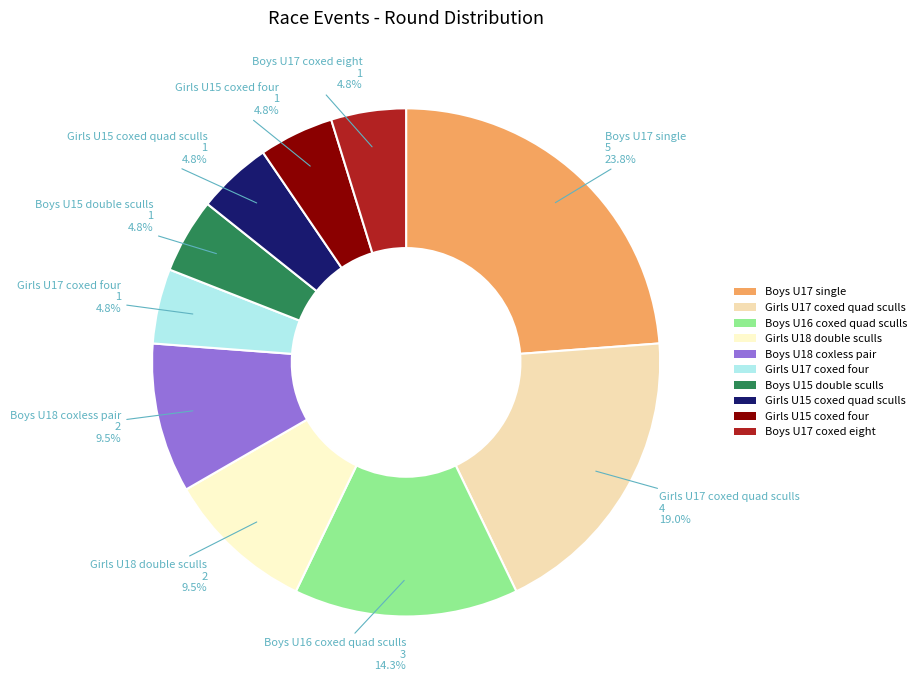

How many segments does this pie chart have?

10